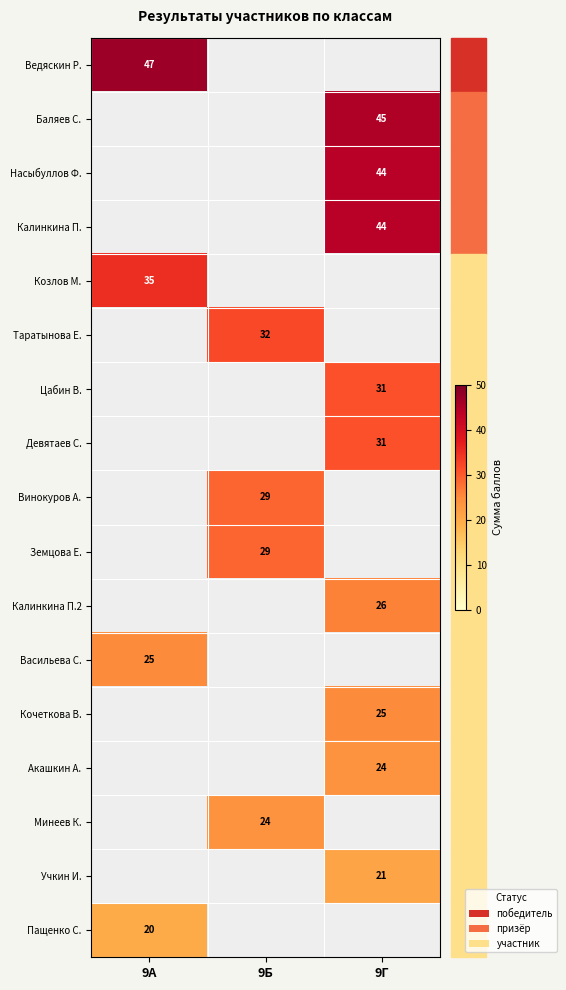

What is the maximum value shown in the chart?

47.0